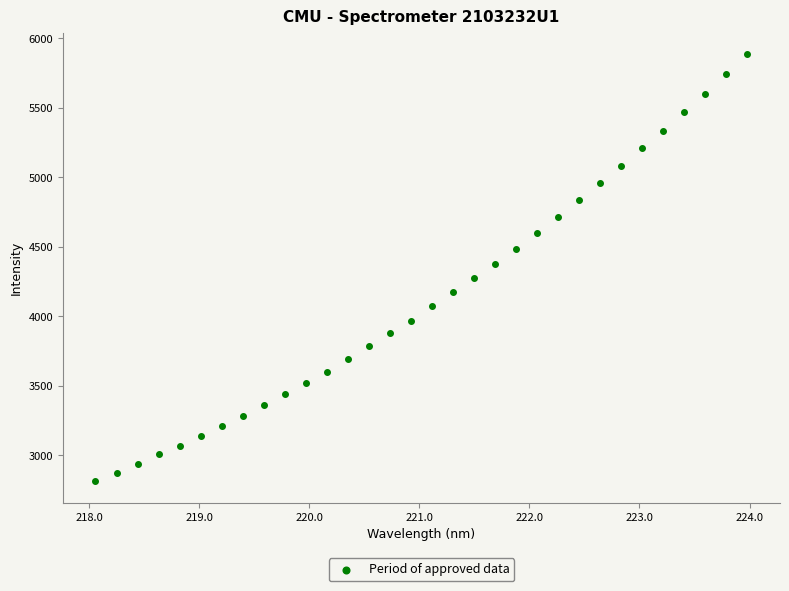

What is the range of Y values (max minus min)?

3074.1